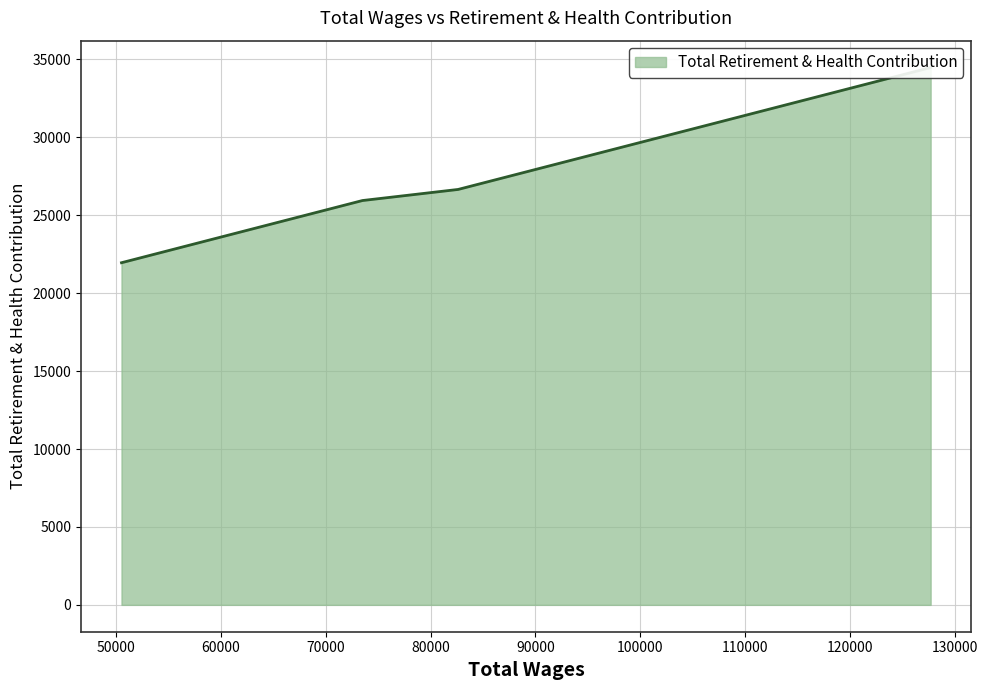

What is the average value?

27258